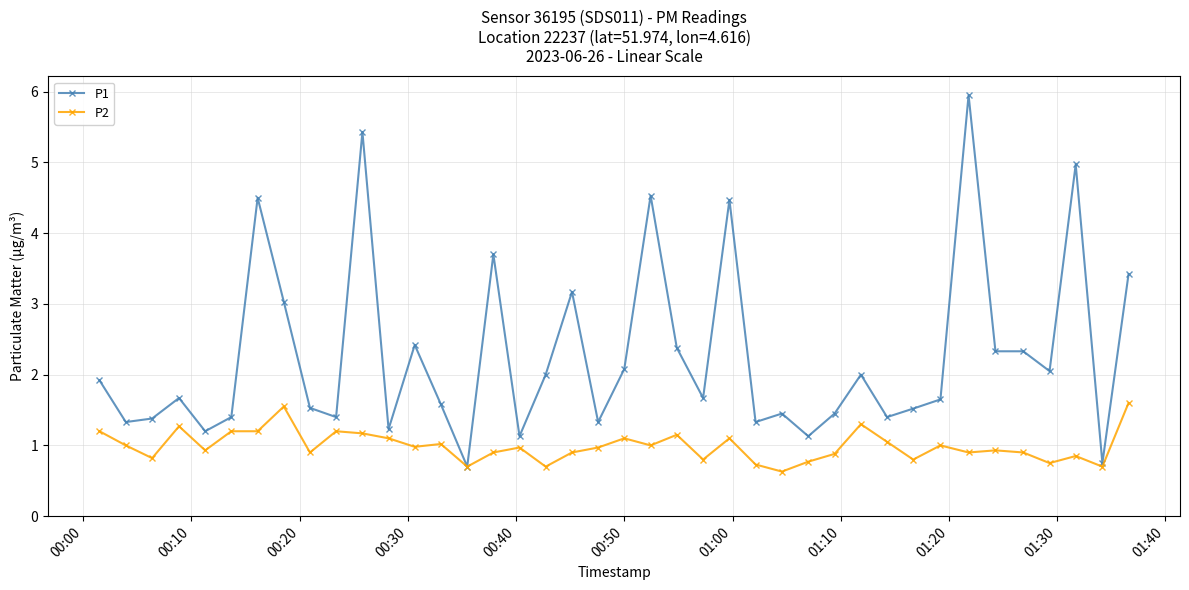

What is the maximum value for P2?

1.6